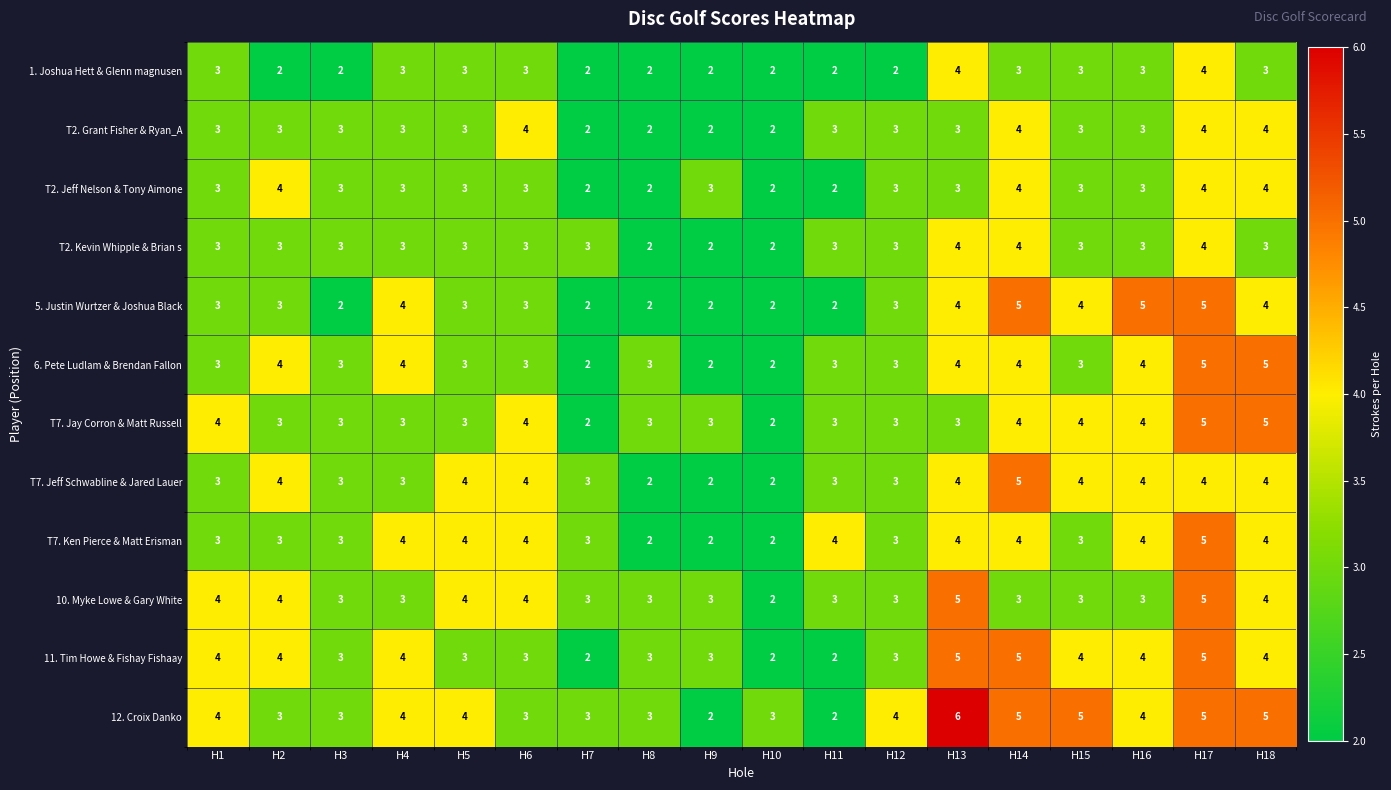

Count the number of data series in this chart.

12